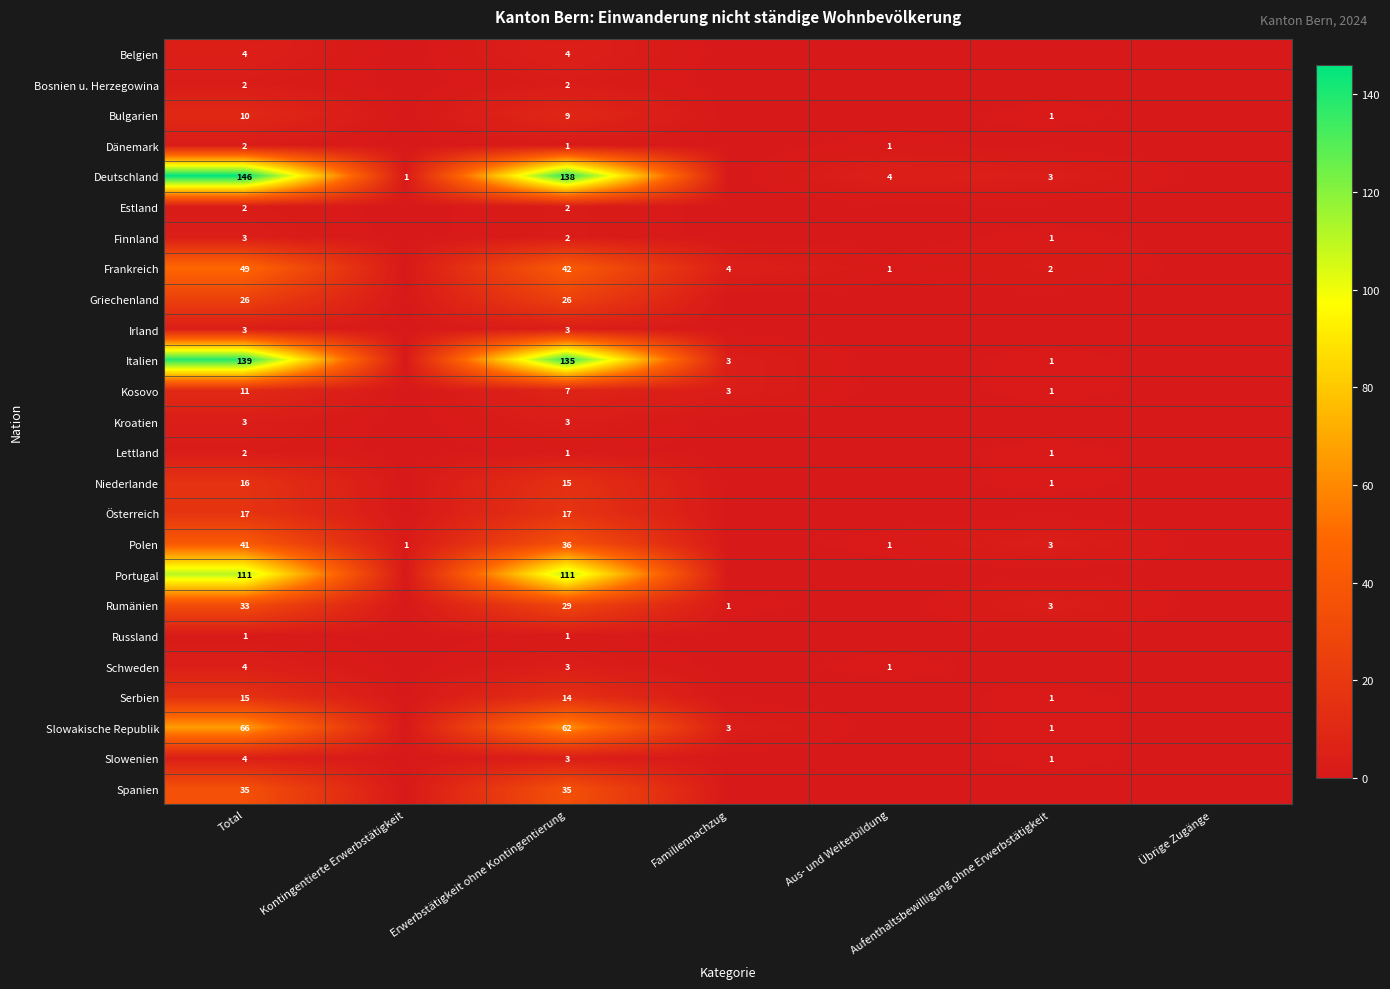

True or false: Österreich has a value of 11 at Erwerbstätigkeit ohne Kontingentierung.

False